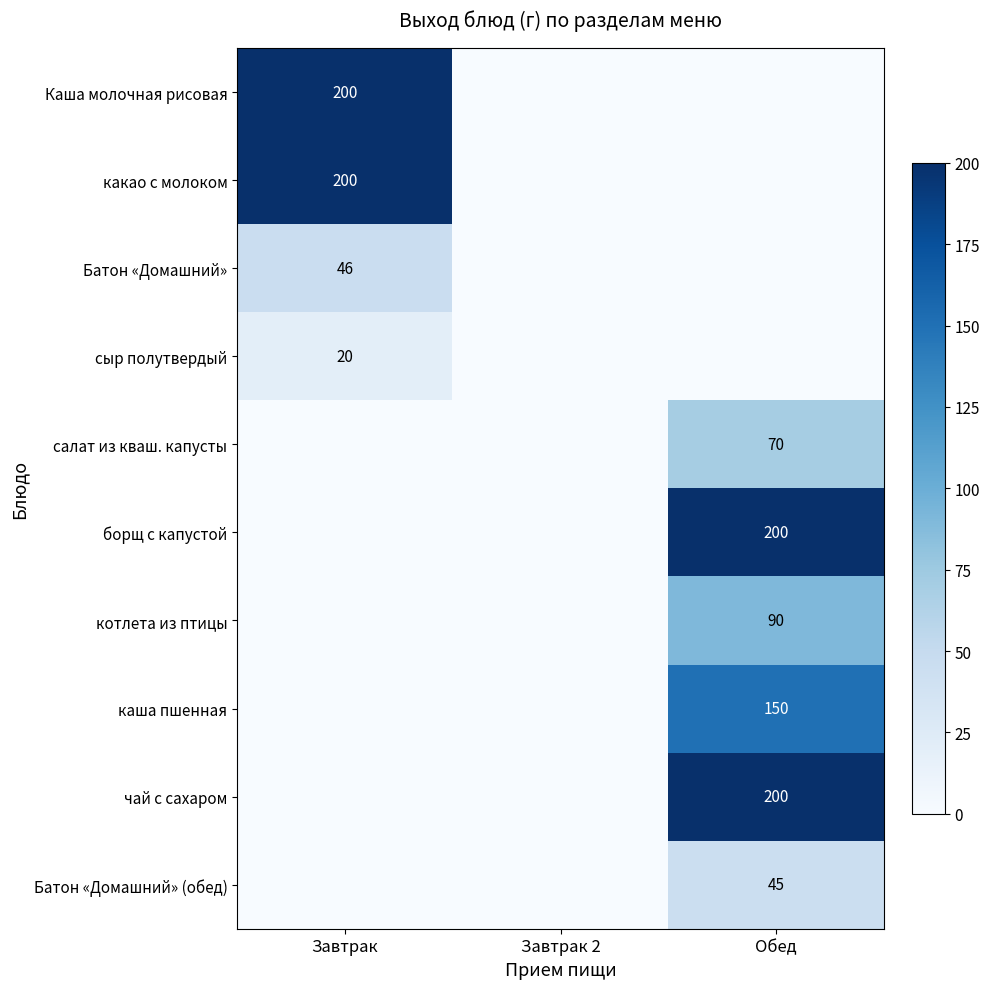

True or false: котлета из птицы has a value of 90 at Обед.

True